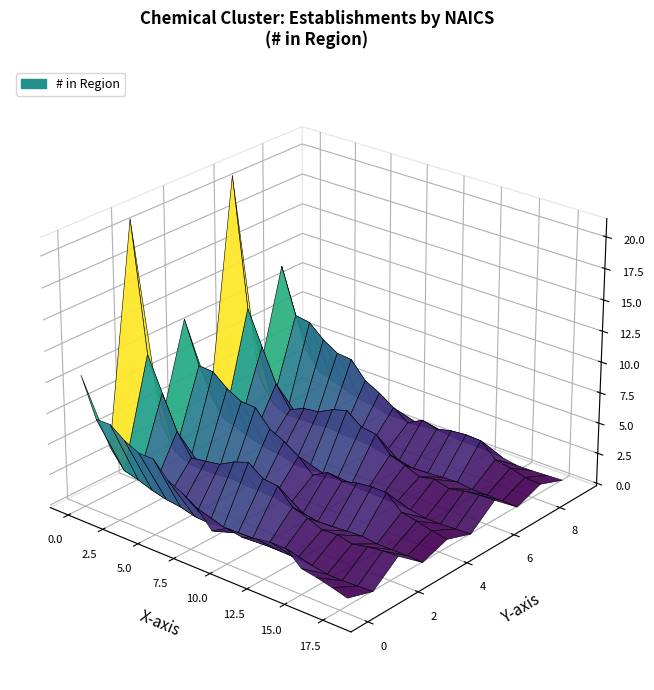

Reading right to left, transcribe all the data shown in this chart.

2	2	2	2	3	3	3	3	4	4	5	5	5	6	6	7	9	11	21